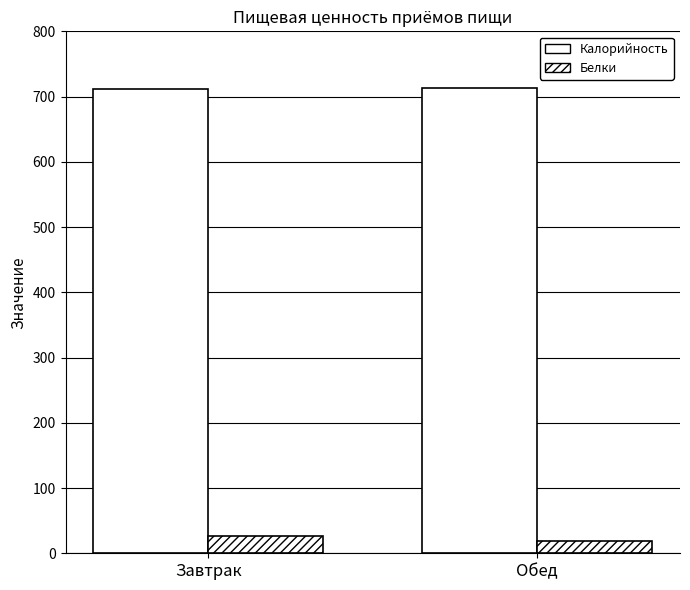

What is the average value of the Белки series?

22.4